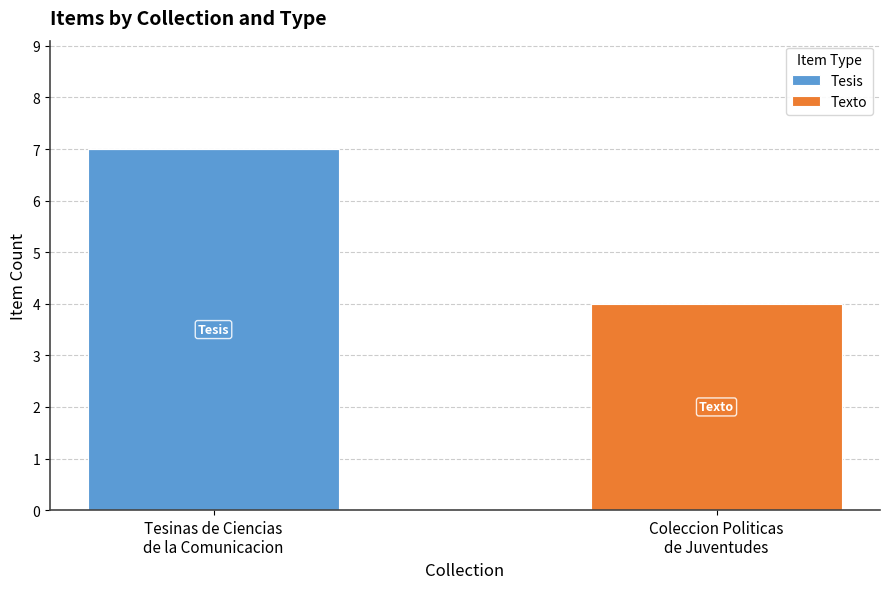

What is the sum of all Tesis values?

7